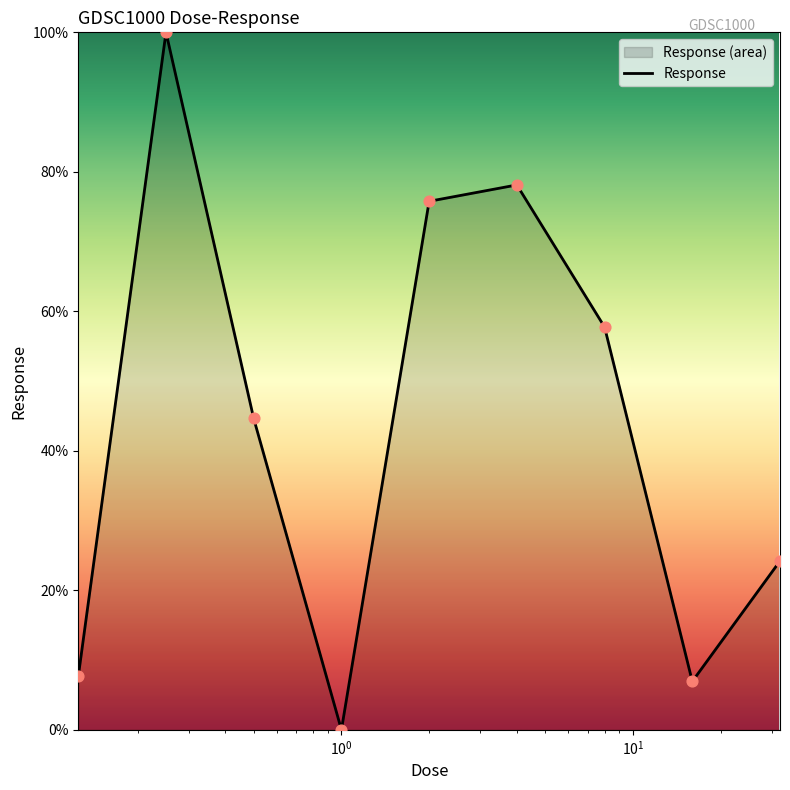

Between 0.25 and 2.0, which is larger?

0.25